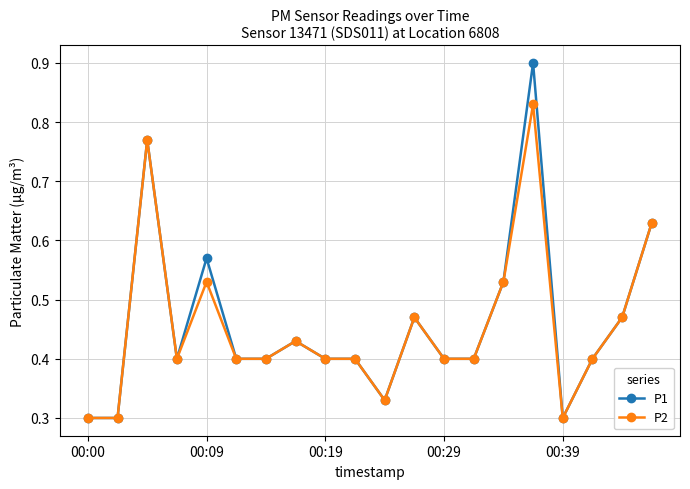

What is the greatest value displayed?

0.9